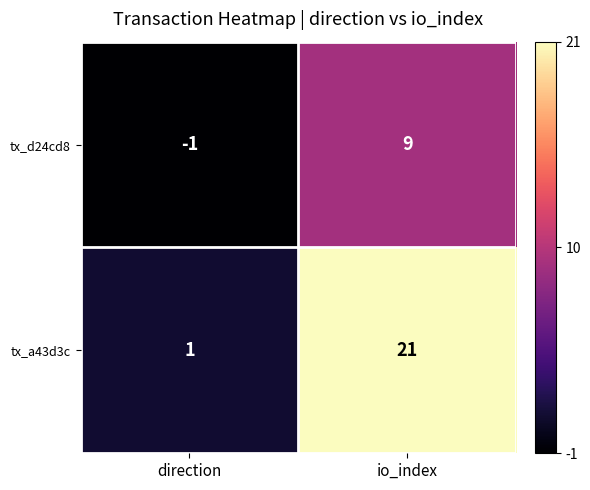

At which label is tx_d24cd8 closest to 4?

direction